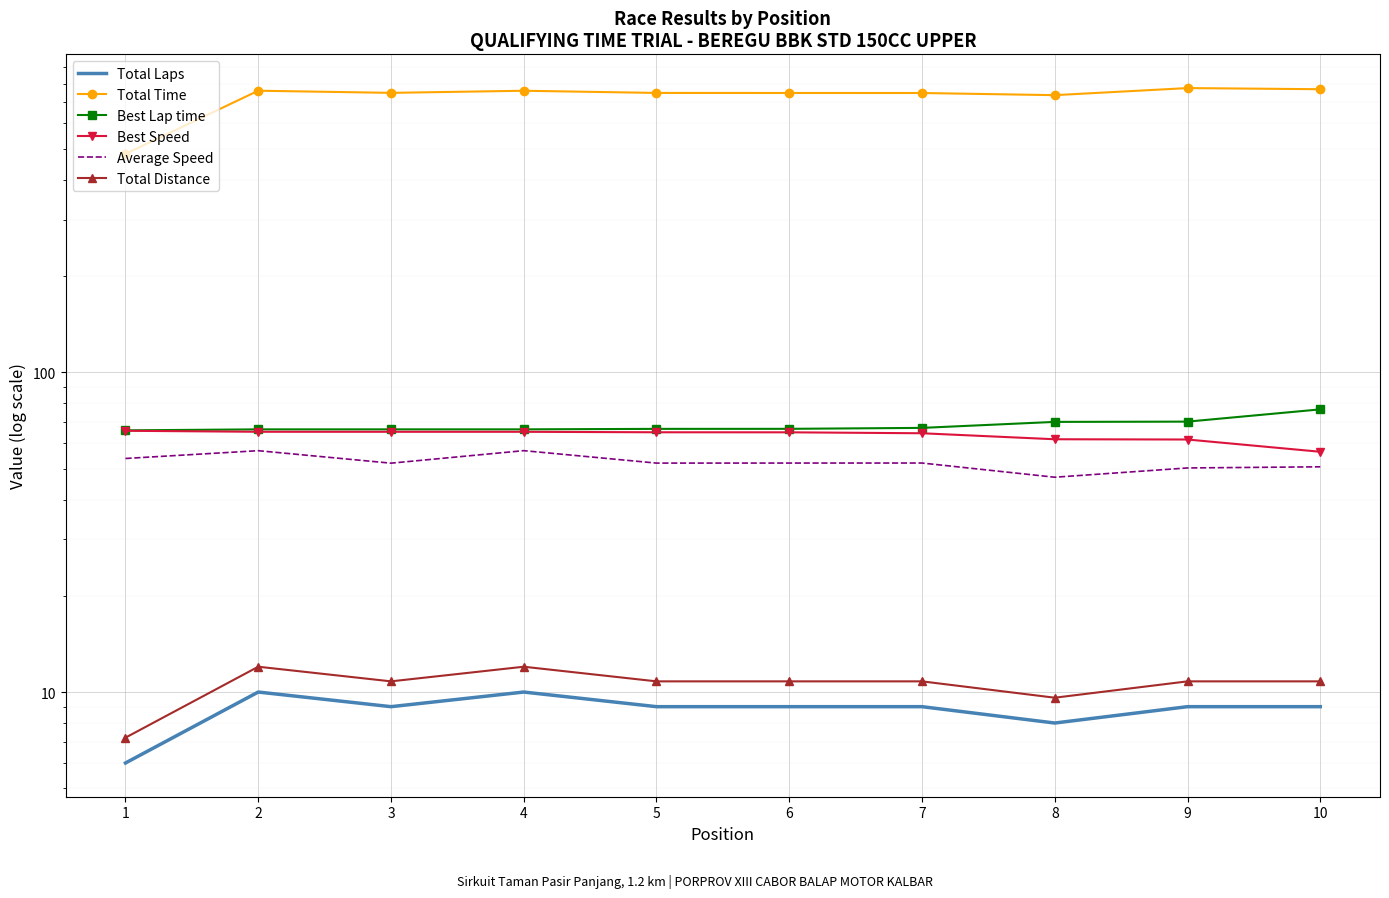

What is the value of the Total Time point at the 9th from the left?

774.3